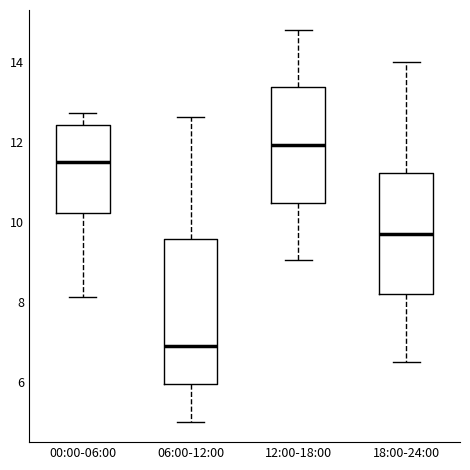

Which box is the tallest, from its lower edge to its upper edge?

06:00-12:00